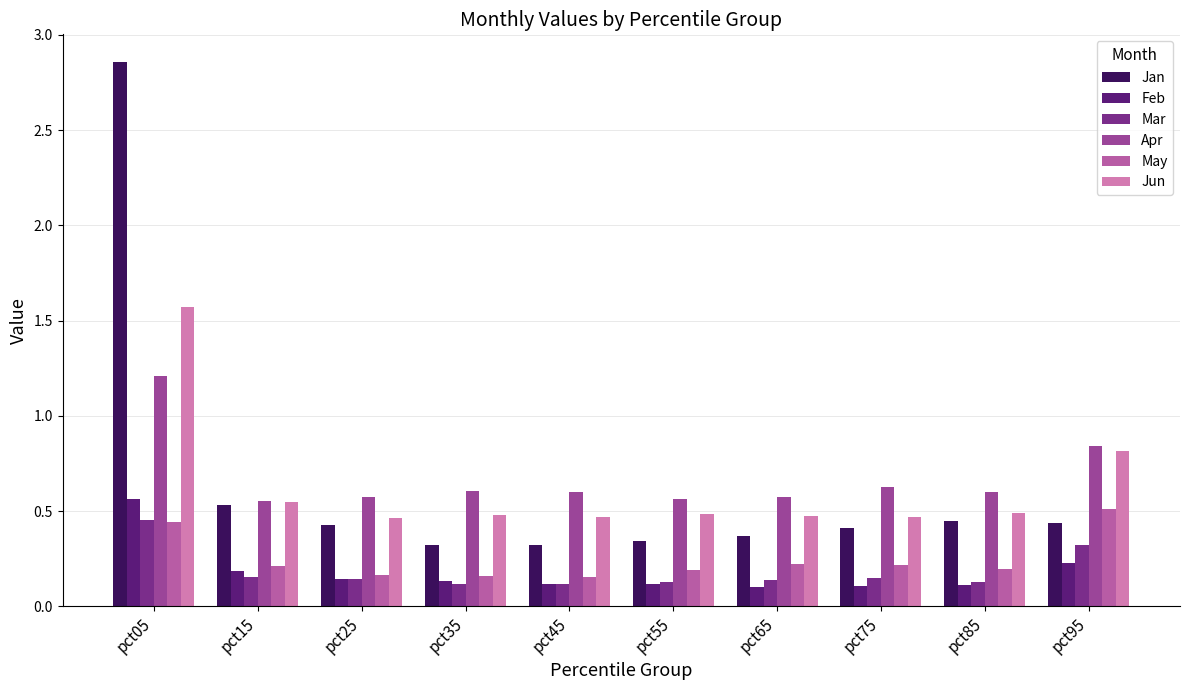

Which series has the largest total across all categories?

Apr